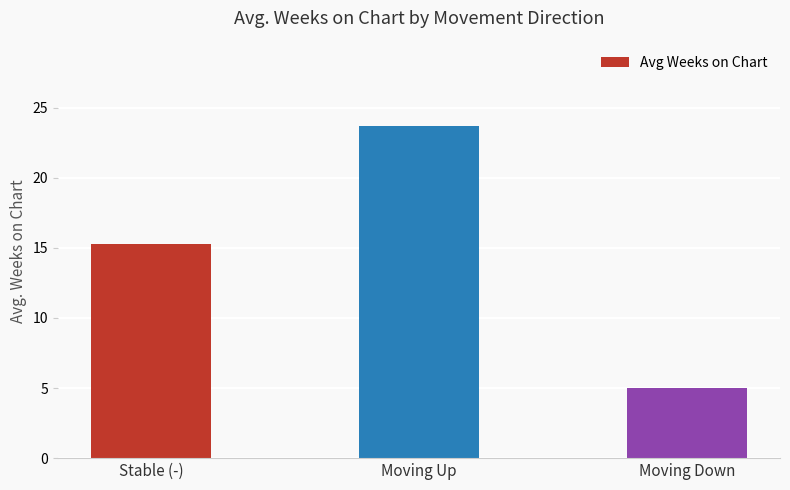

What is the value of the 2nd bar from the left?

23.7